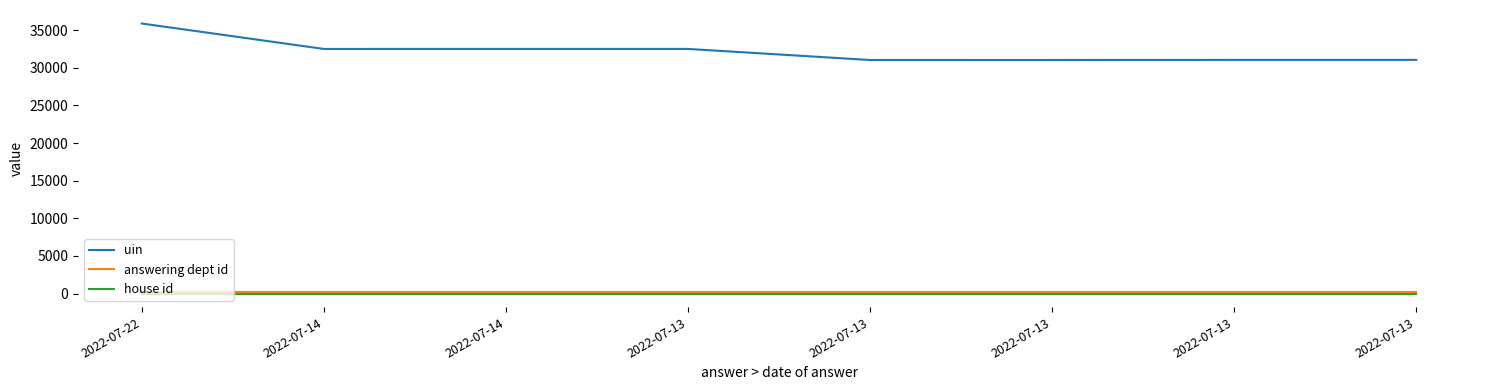

Reading left to right, extract all data points from this chart.

uin: 2022-07-22=35873	2022-07-14=32495	2022-07-14=32497	2022-07-13=32496	2022-07-13=31027	2022-07-13=31028	2022-07-13=31040	2022-07-13=31041
answering dept id: 2022-07-22=201	2022-07-14=201	2022-07-14=201	2022-07-13=201	2022-07-13=201	2022-07-13=201	2022-07-13=201	2022-07-13=201
house id: 2022-07-22=1	2022-07-14=1	2022-07-14=1	2022-07-13=1	2022-07-13=1	2022-07-13=1	2022-07-13=1	2022-07-13=1